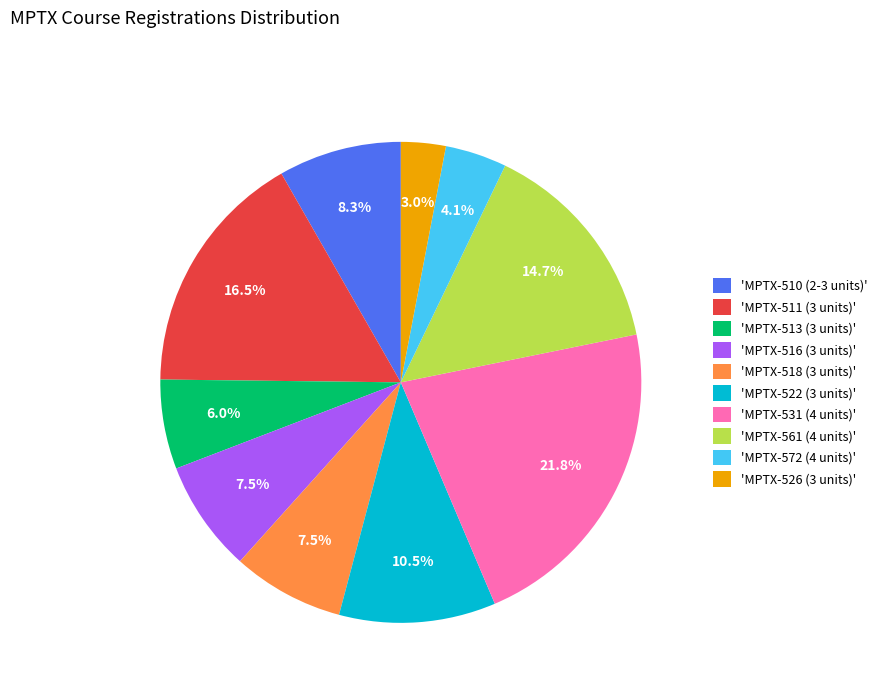

Do 'MPTX-572 (4 units)' and 'MPTX-526 (3 units)' together represent more than half of the pie?

No